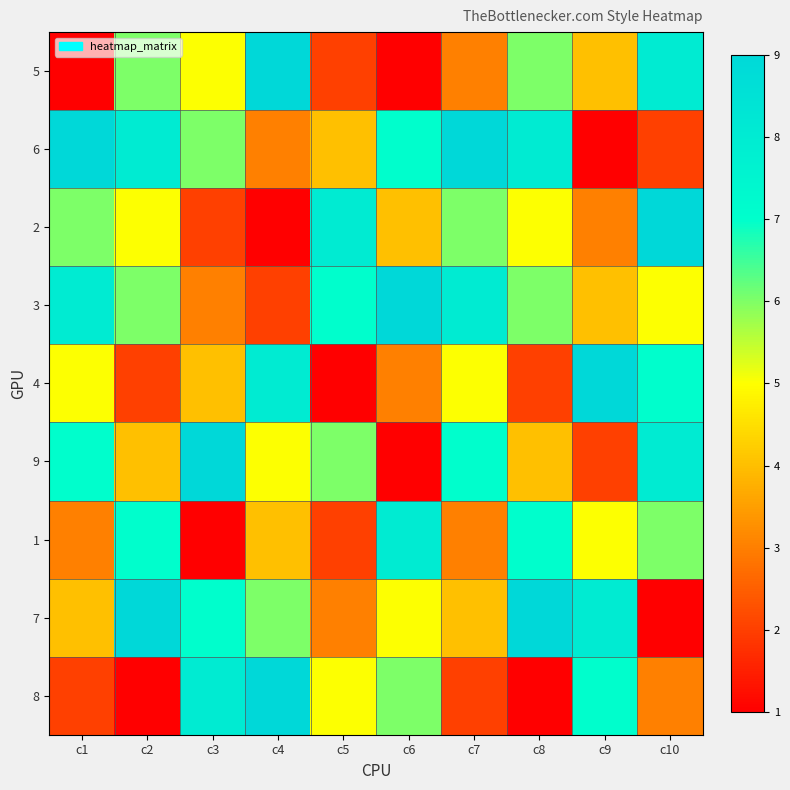

Which label corresponds to the largest value in the chart?

c4